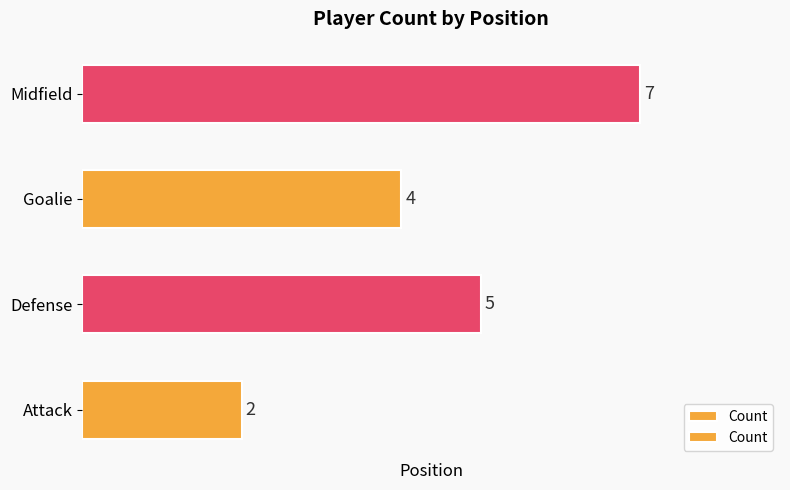

Reading bottom to top, transcribe all the data shown in this chart.

Attack=2	Defense=5	Goalie=4	Midfield=7